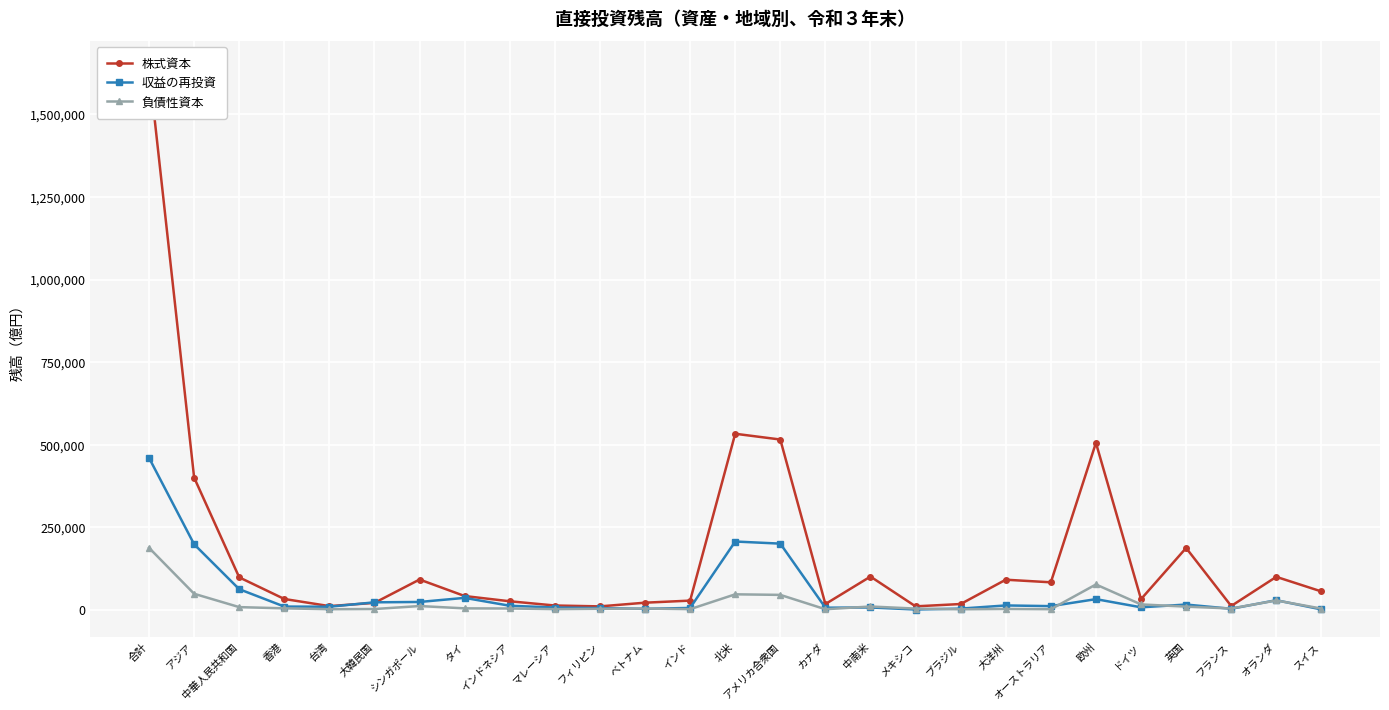

After their last crossing, which series has the higher values: 負債性資本 or 収益の再投資?

負債性資本